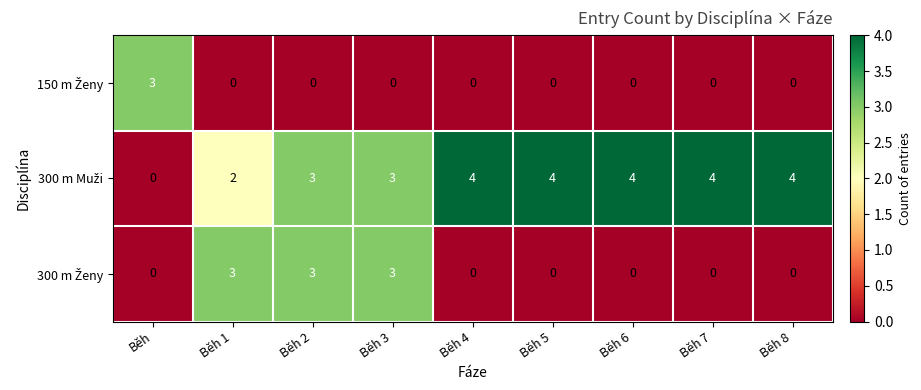

How many series are shown in this chart?

3